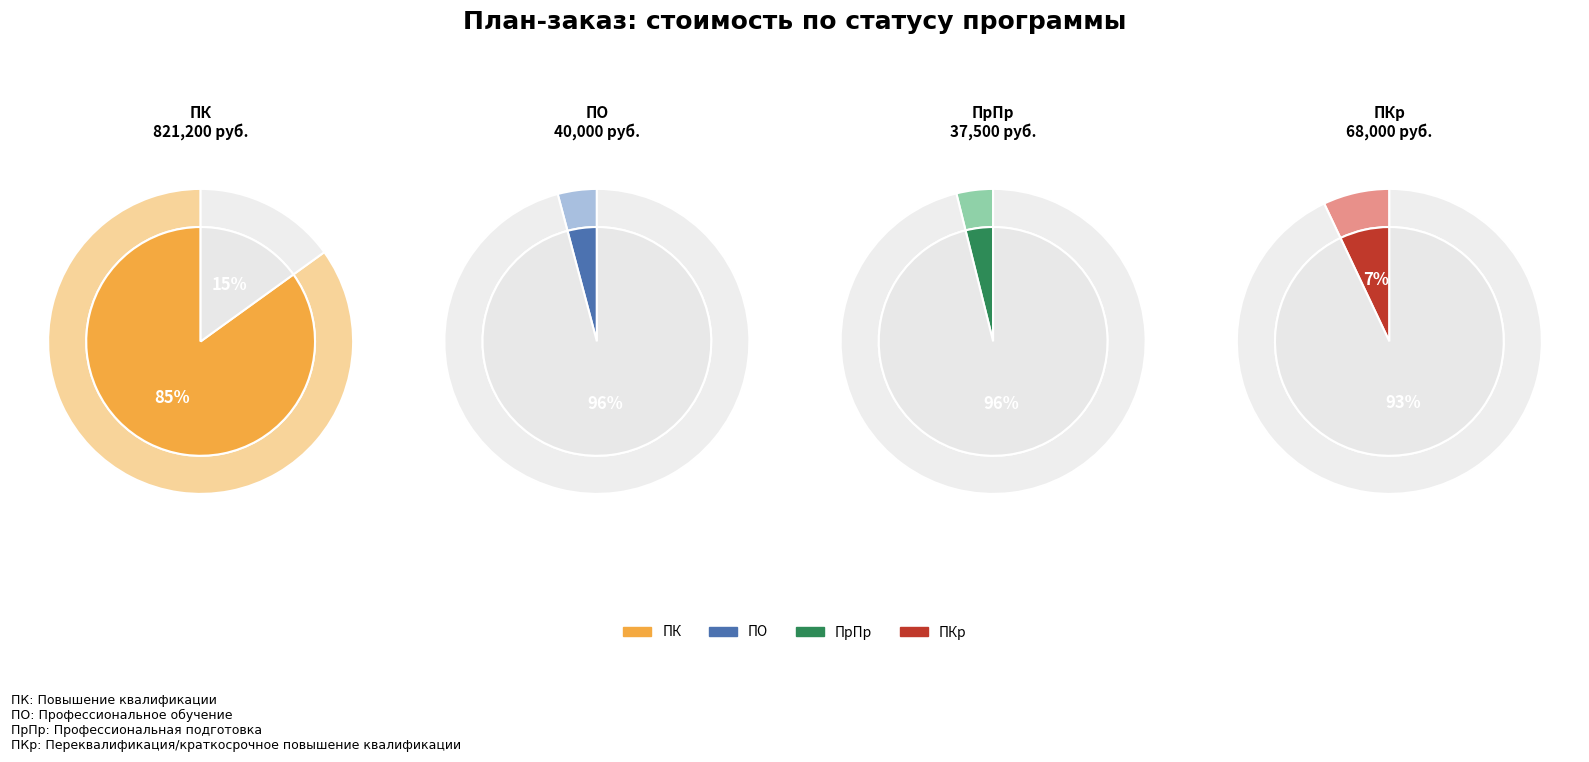

Which slice is the largest?

ПК